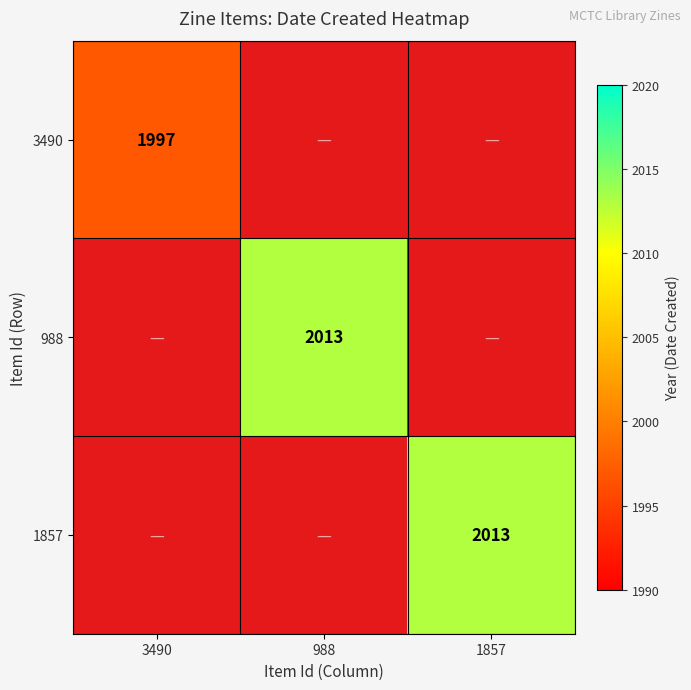

Which series has the widest spread of values?

3490